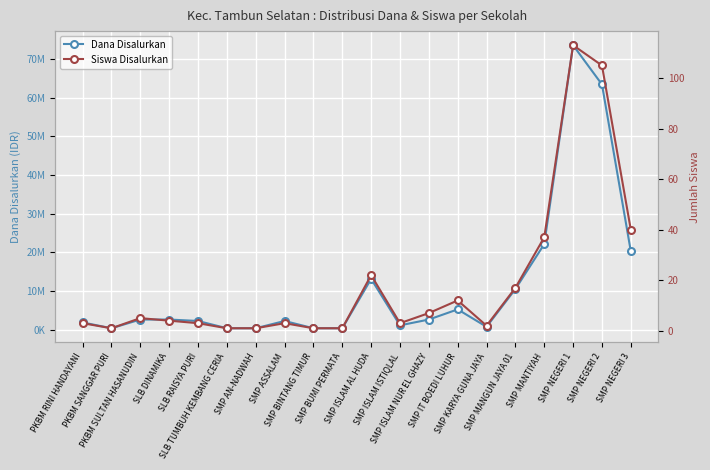

List the labels in order of Siswa Disalurkan value, smallest first.

PKBM SANGGAR PURI, SLB TUMBUH KEMBANG CERIA, SMP AN-NADWAH, SMP BINTANG TIMUR, SMP BUMI PERMATA, SMP KARYA GUNA JAYA, PKBM RINI HANDAYANI, SLB RAISYA PURI, SMP ASSALAM, SMP ISLAM ISTIQLAL, SLB DINAMIKA, PKBM SULTAN HASANUDIN, SMP ISLAM NUR EL GHAZY, SMP IT BOEDI LUHUR, SMP MANGUN JAYA 01, SMP ISLAM AL HUDA, SMP MANTIYAH, SMP NEGERI 3, SMP NEGERI 2, SMP NEGERI 1